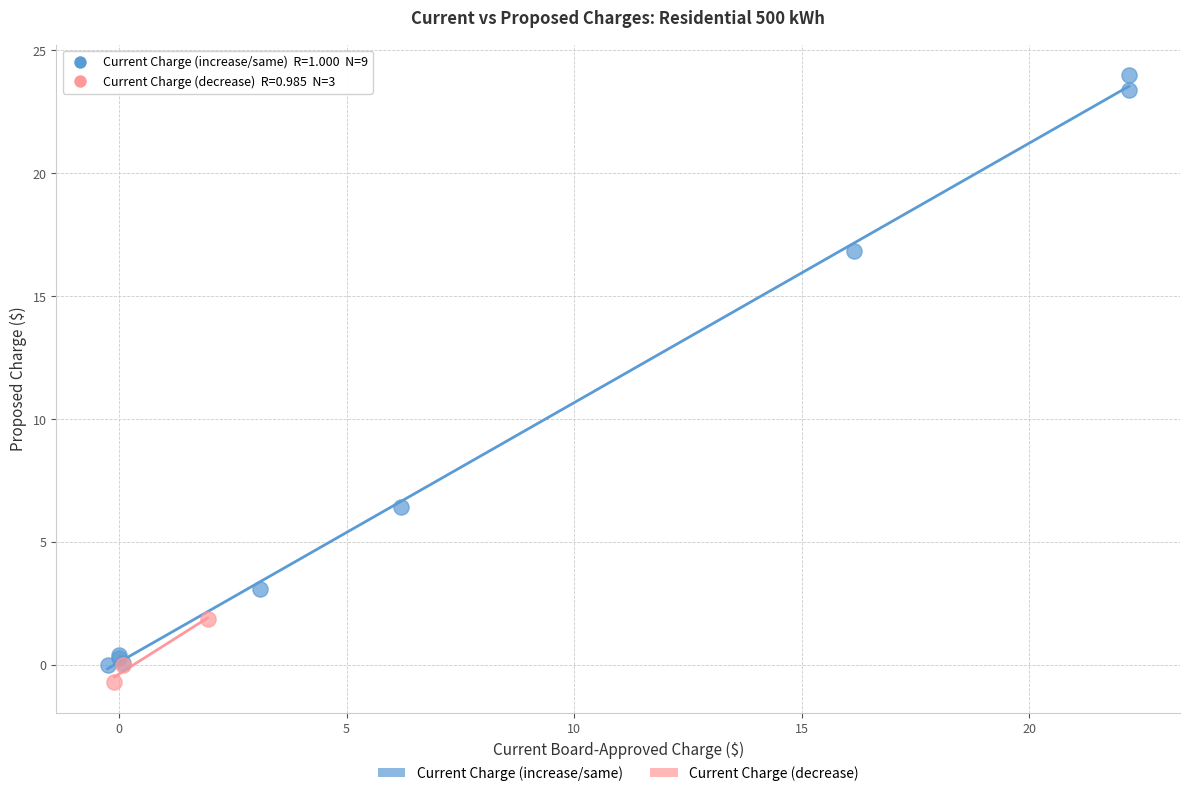

Which series reaches the maximum Y coordinate?

Current Charge (increase/same)